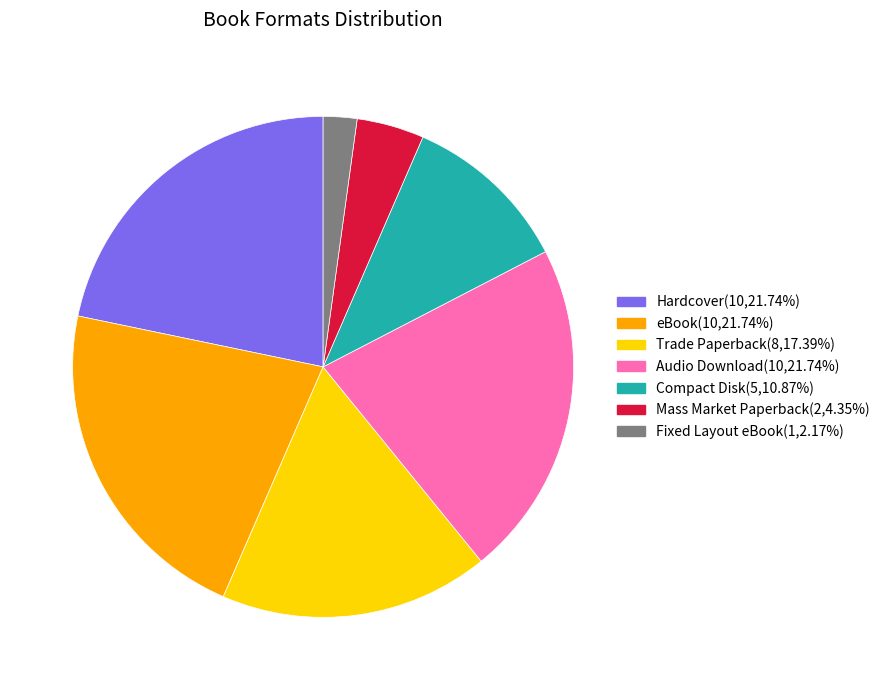

Combined, do Audio Download and Mass Market Paperback account for over 50%?

No